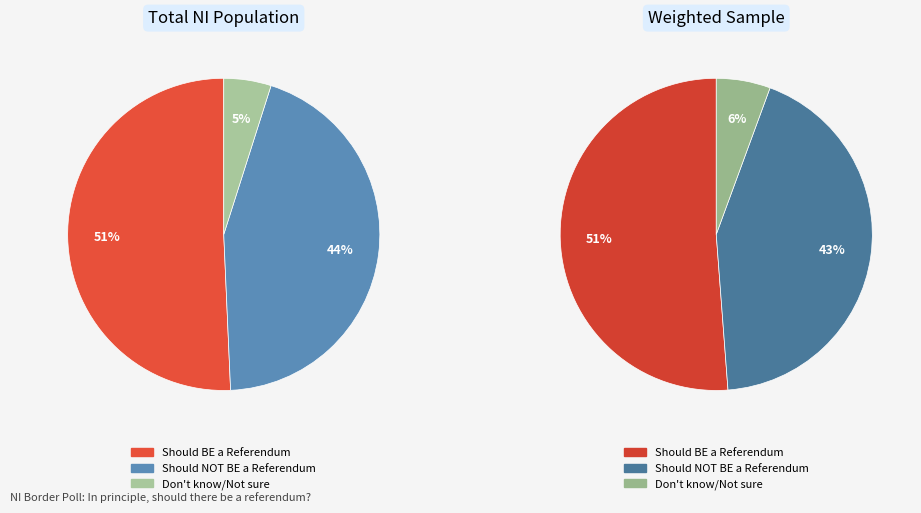

Is it true that Should NOT BE a Referendum is 44% of the pie?

True